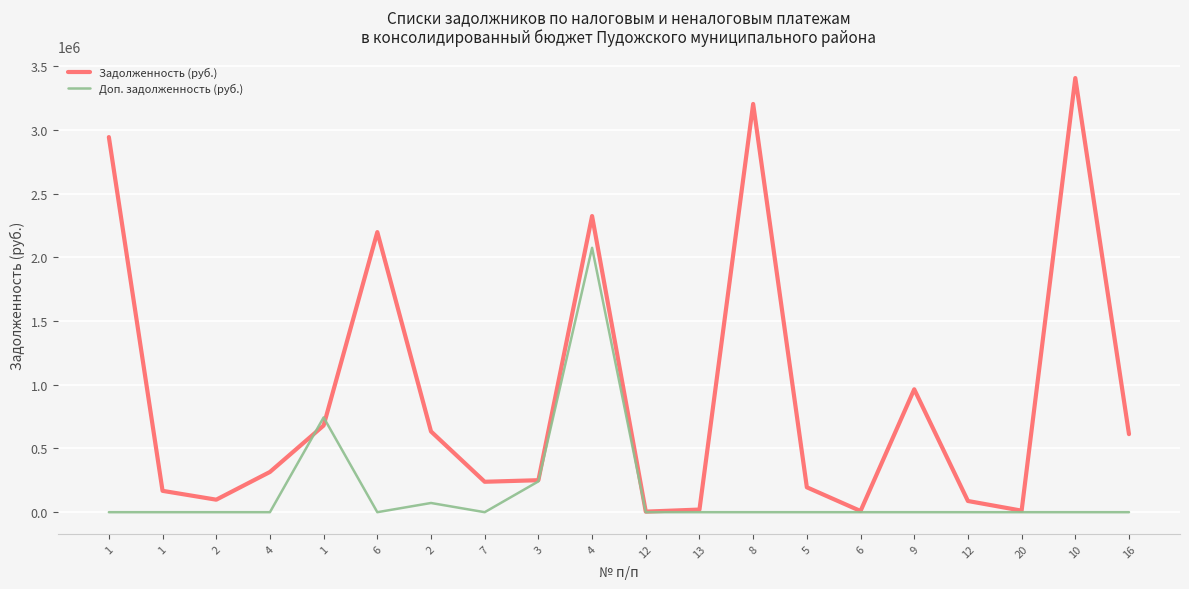

What are all the series names shown in the legend?

Задолженность (руб.), Доп. задолженность (руб.)